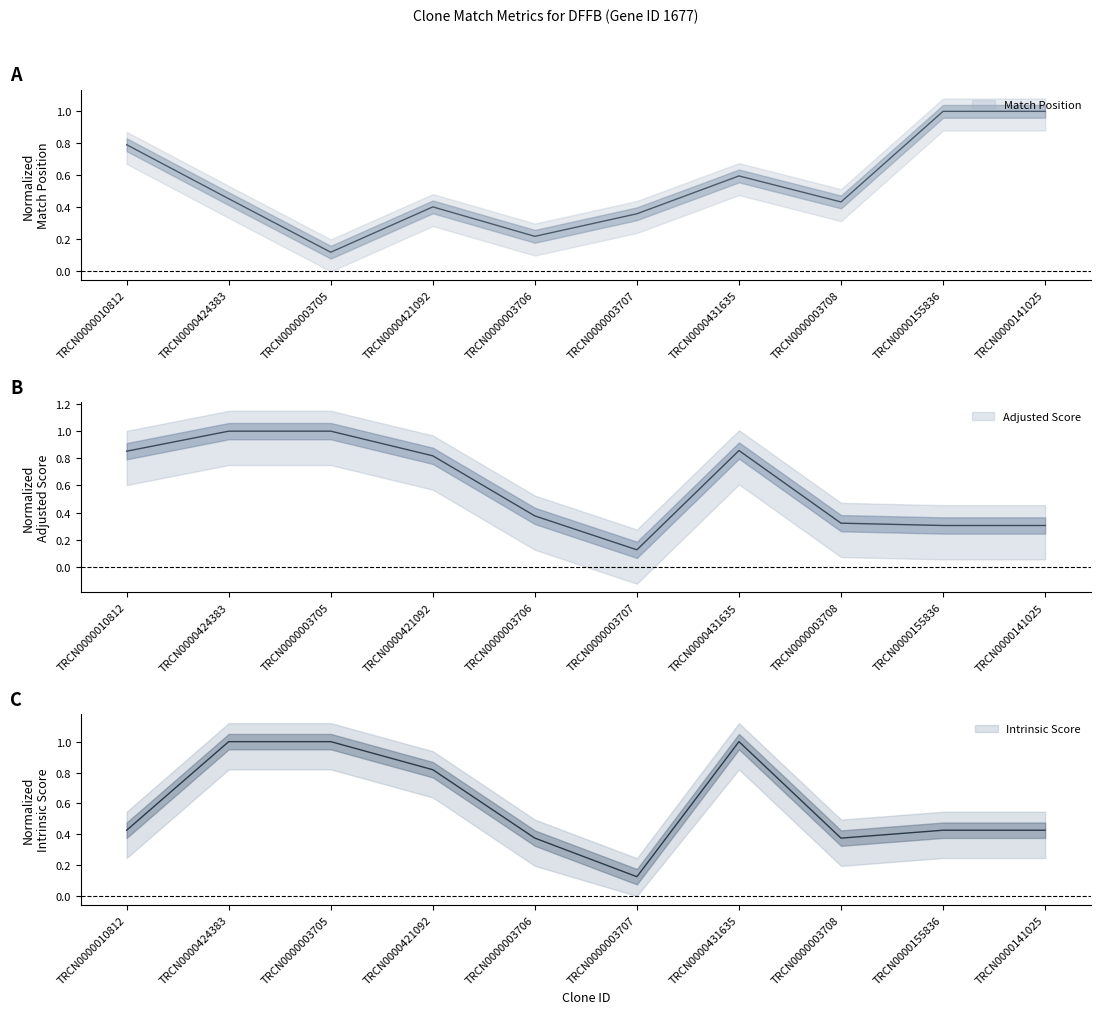

Is the value of Intrinsic Score at TRCN0000431635 greater than the value of Adjusted Score at TRCN0000424383?

No